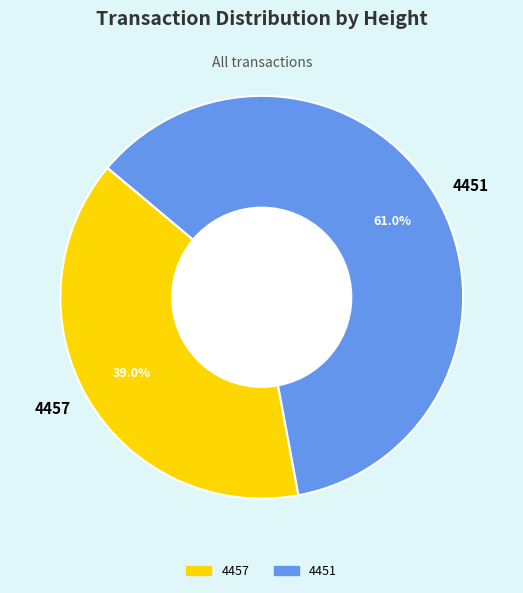

What is the ratio of the value at 4451 to the value at 4457?

1.6